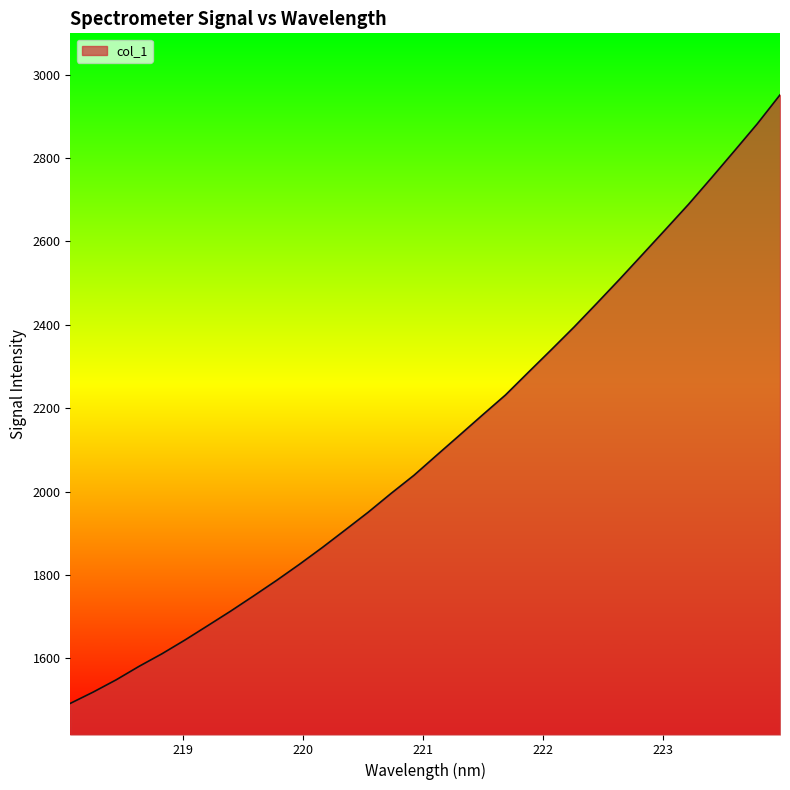

What is the smallest value displayed?

1492.2